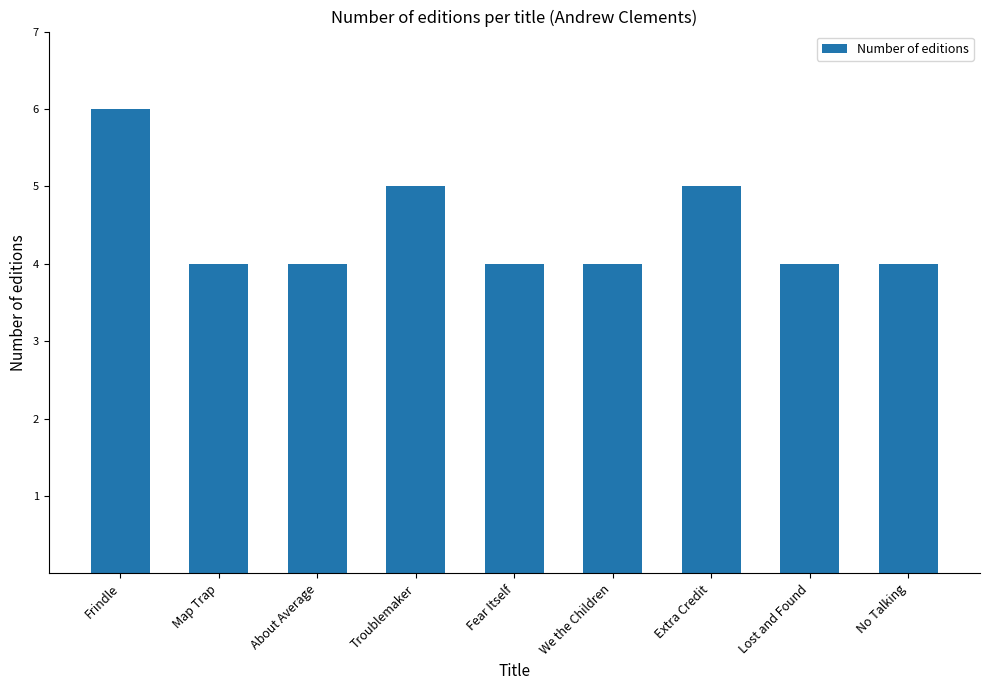

What is the smallest value displayed?

4